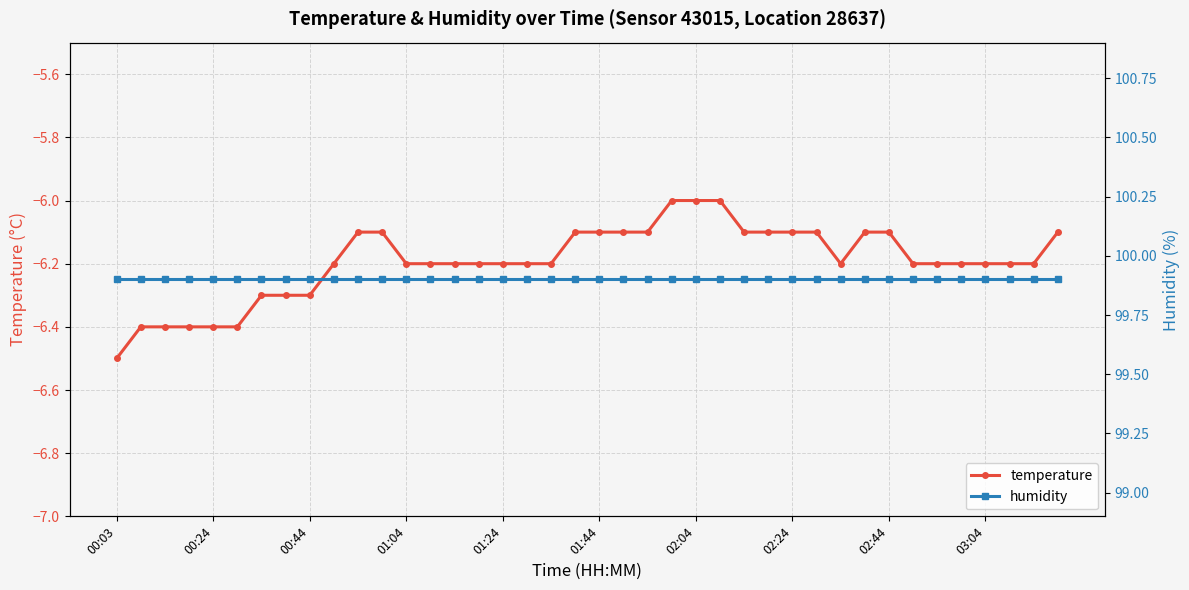

Between 22 and 34, which series saw the biggest shift?

temperature